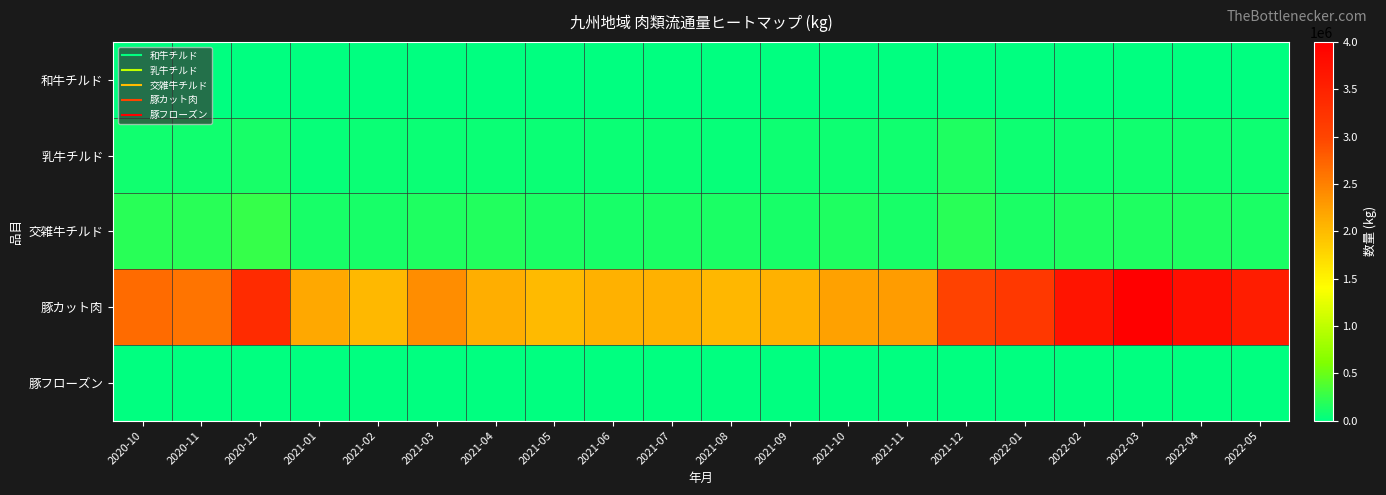

Which series changed the most between 2021-11 and 2021-12?

豚カット肉